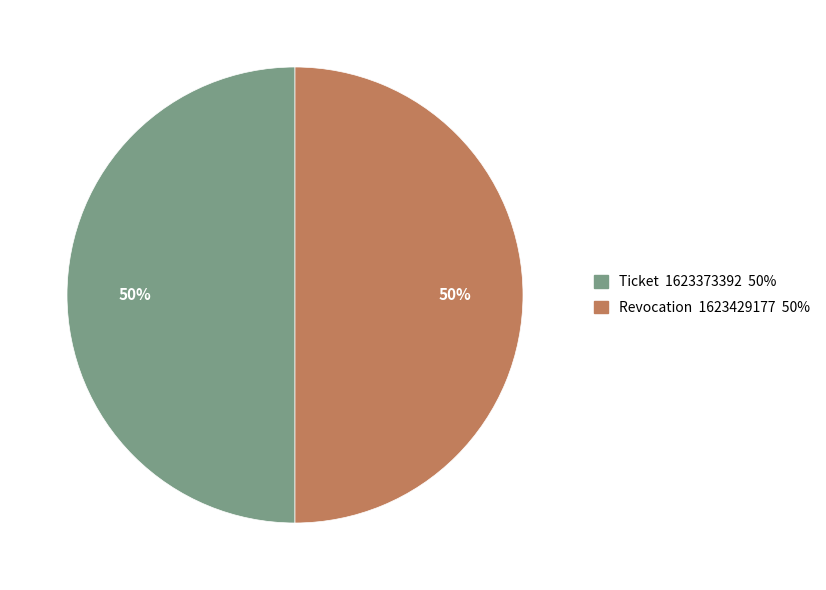

To the nearest percent, what portion does Revocation represent?

50%